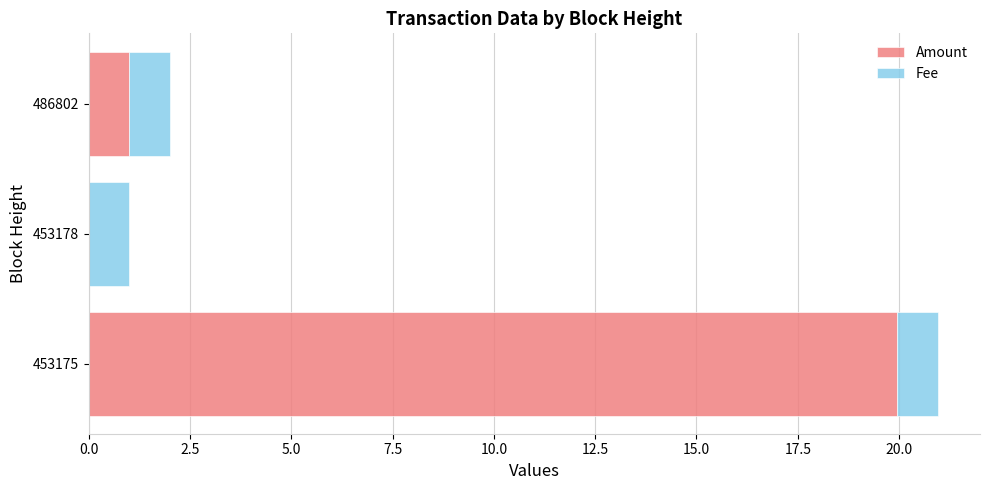

The Amount series shows 1.0 at 486802. True or false?

True